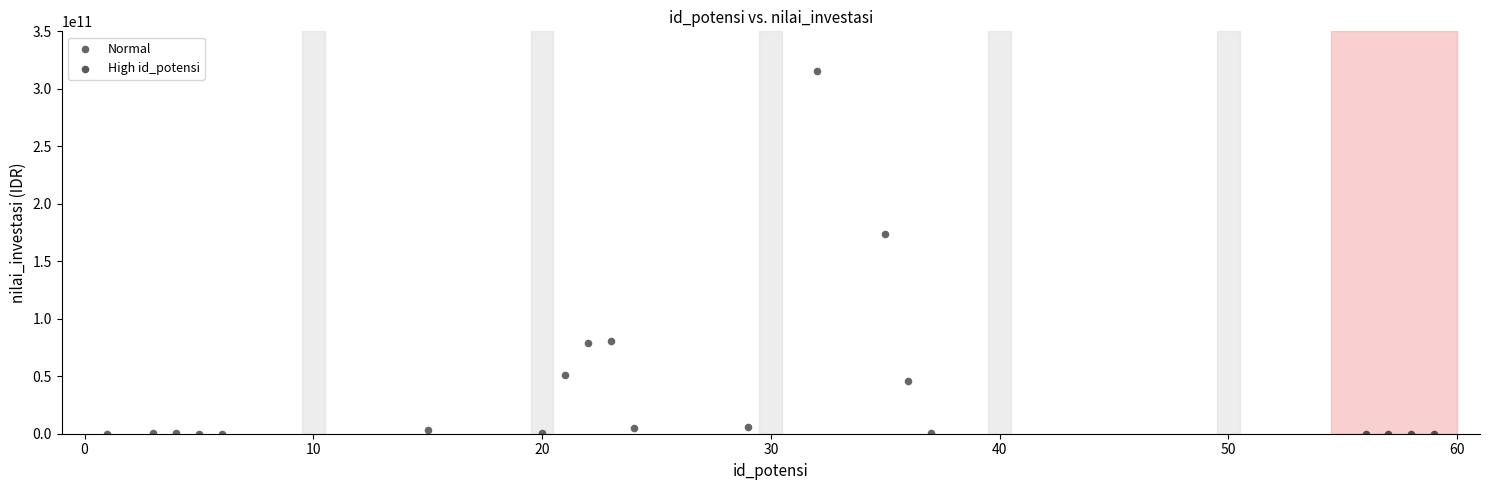

What are all the series names shown in the legend?

Normal, High id_potensi